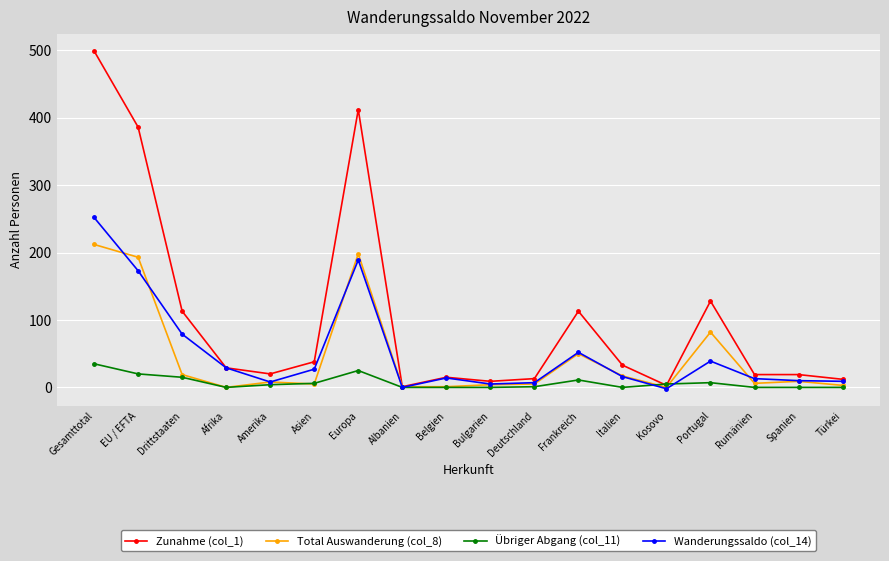

The Total Auswanderung (col_8) series shows 57 at Portugal. True or false?

False